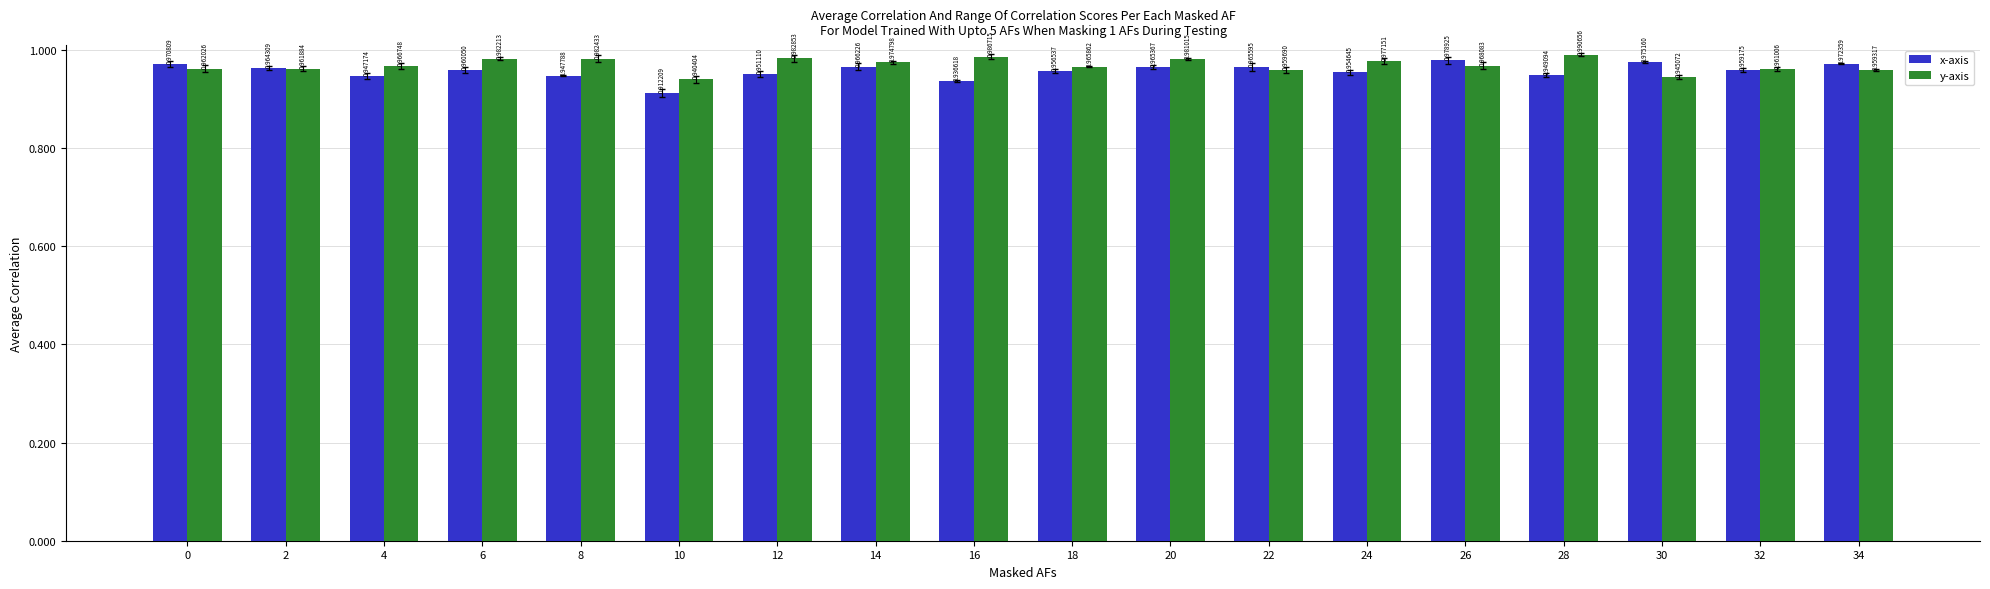

What is the sum of all y-axis values?

17.4